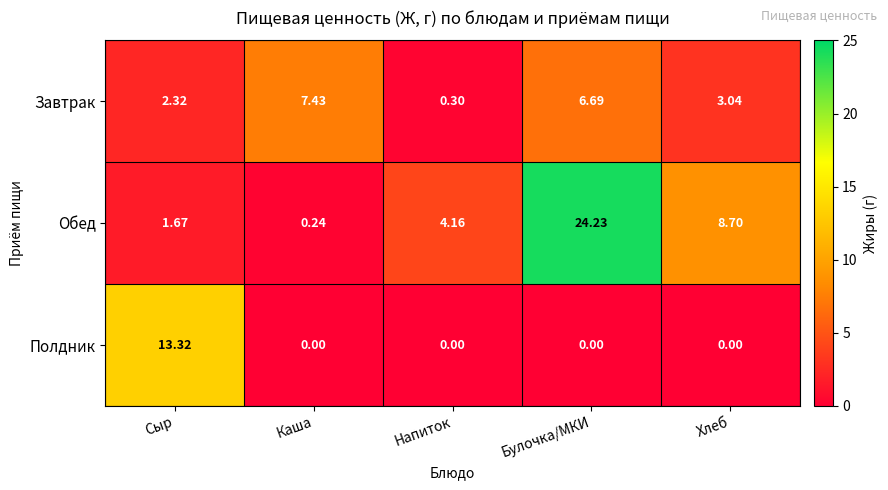

At which category does the chart reach its peak across all series?

Булочка/МКИ